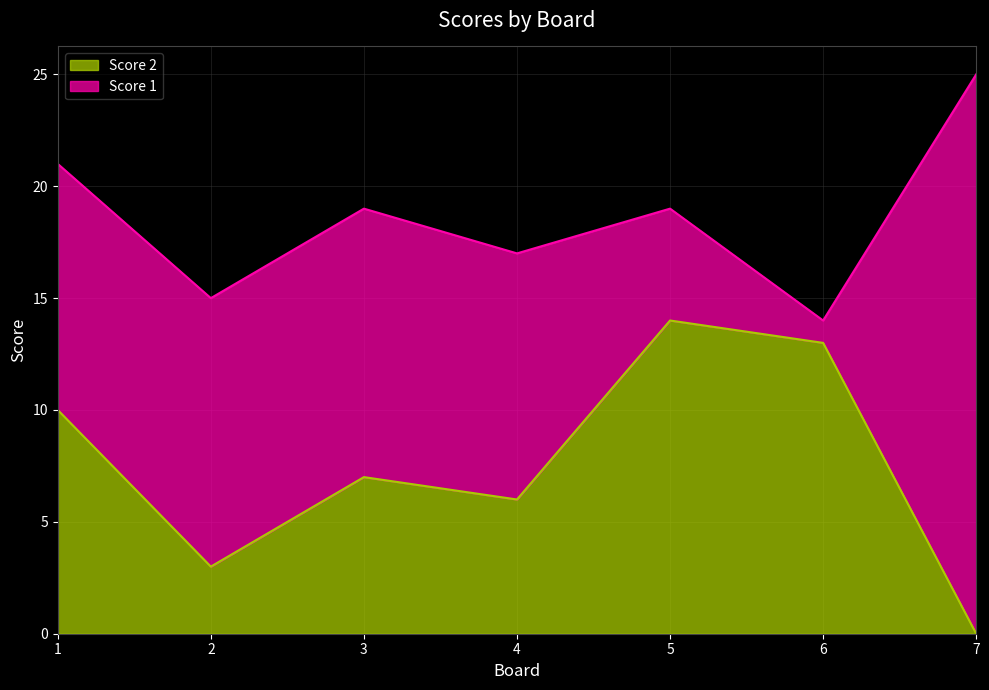

At which label does the data first exceed 7?

1